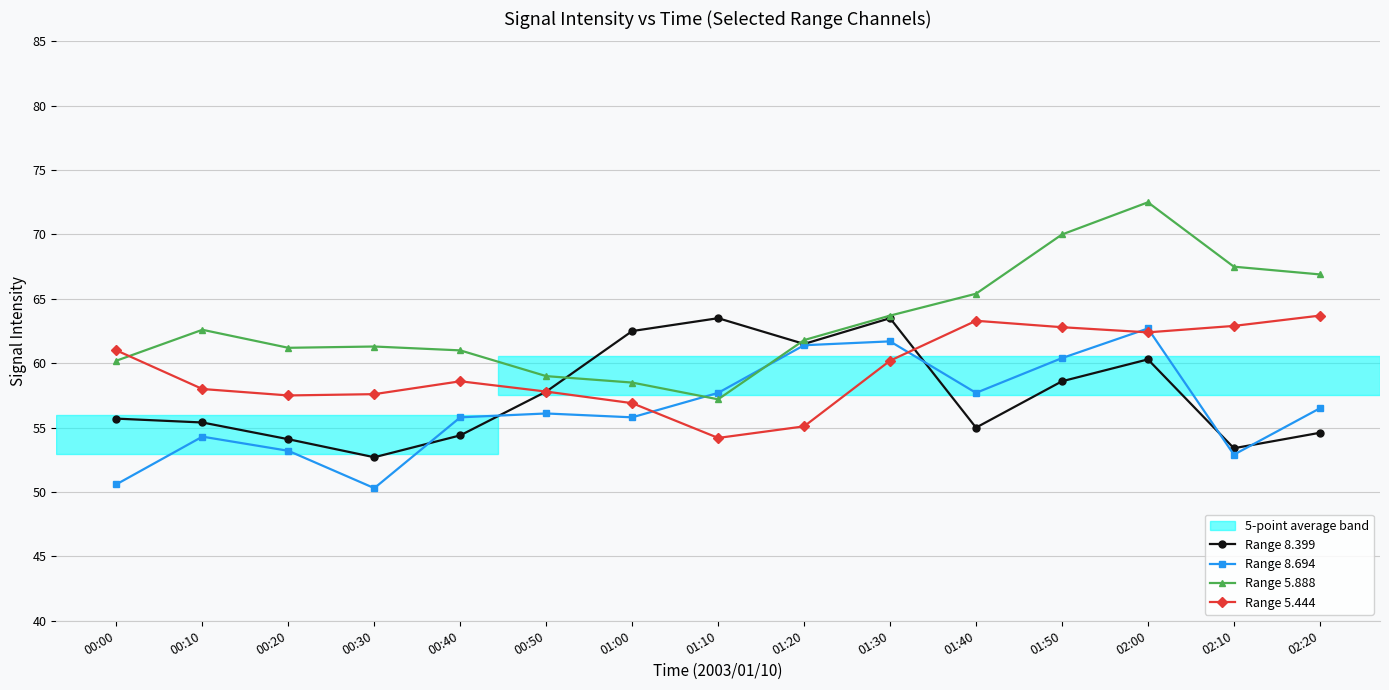

Where does the Range 8.694 series first go above 56?

00:50